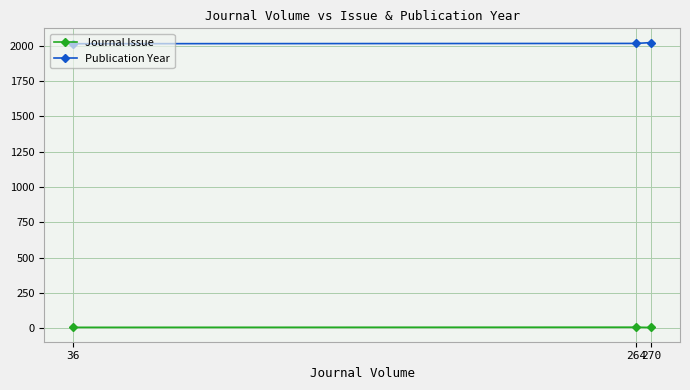

Does the chart display data point markers on the line(s)?

Yes